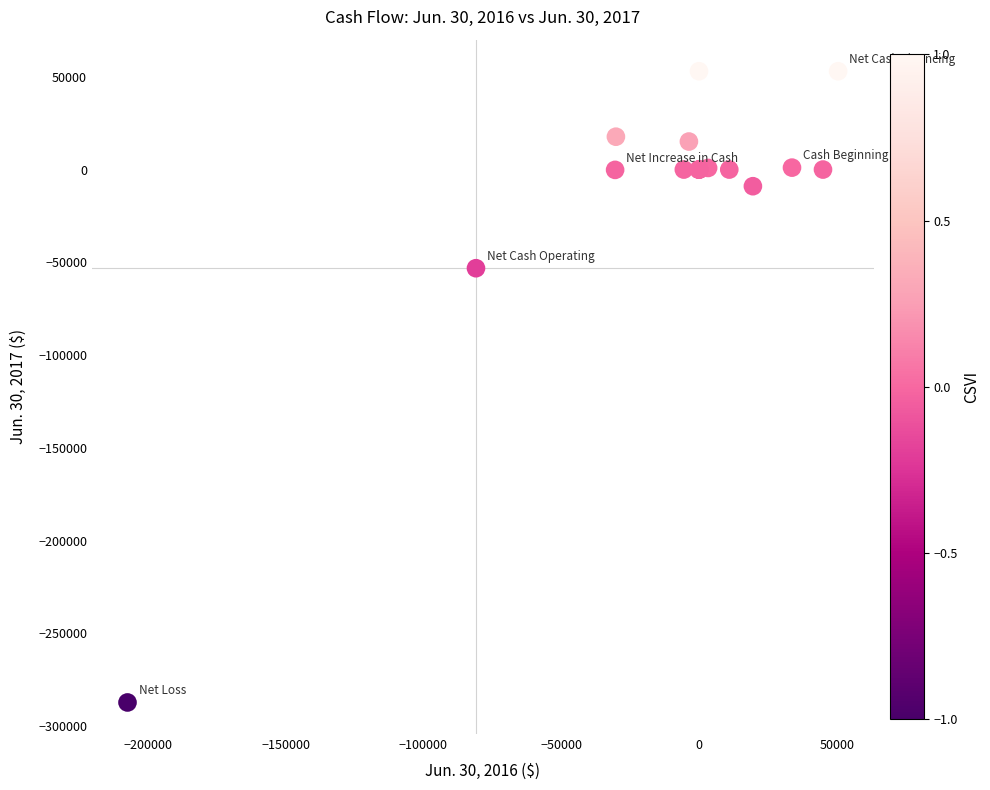

What Y value in the scatter plot is closest to -117113?

-53172